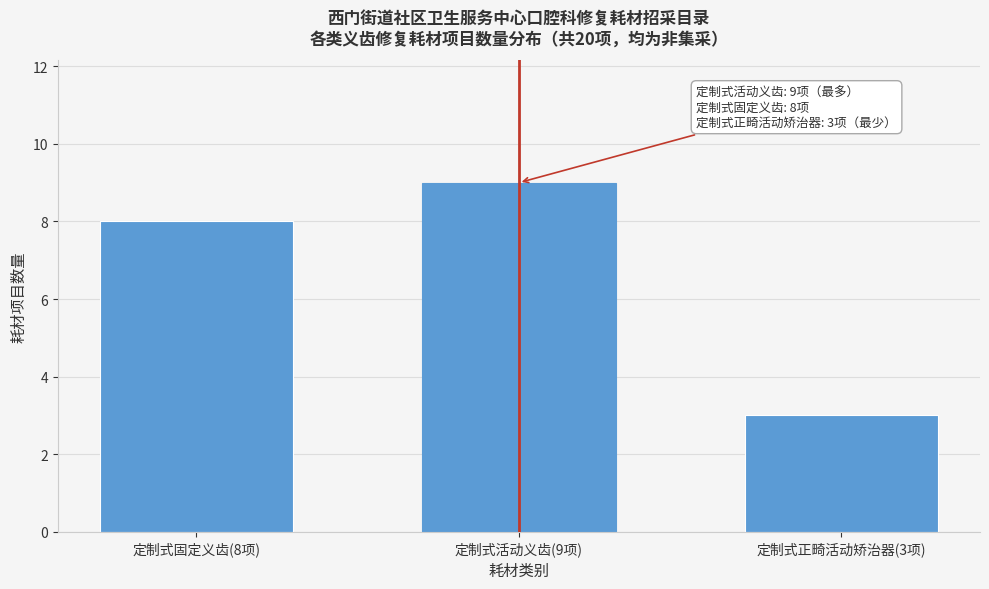

Reading left to right, what are all the values shown in this chart?

8	9	3